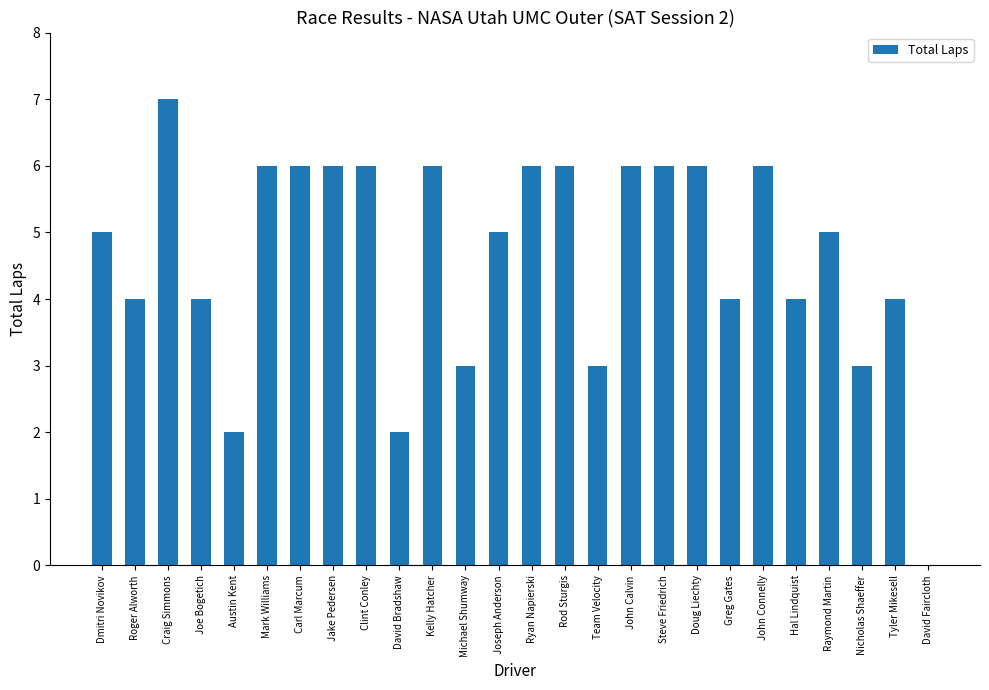

How many series are shown in this chart?

1